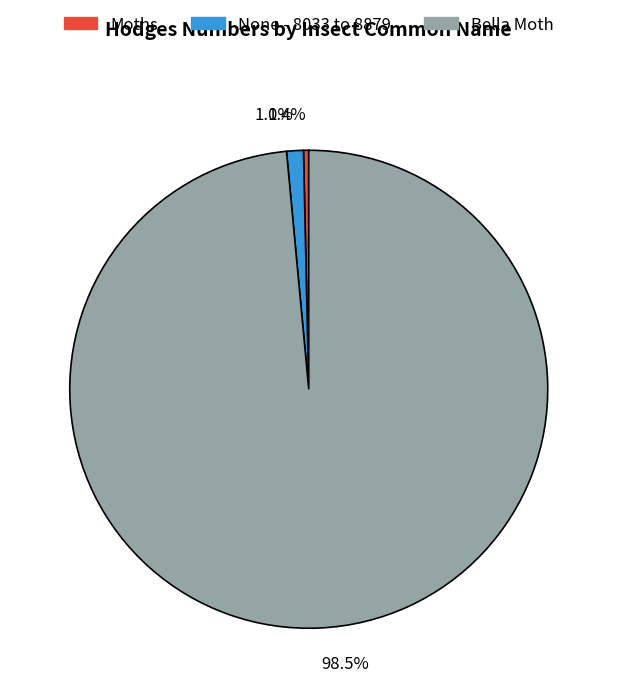

Between Bella Moth and None - 8033 to 8879, which is larger?

Bella Moth